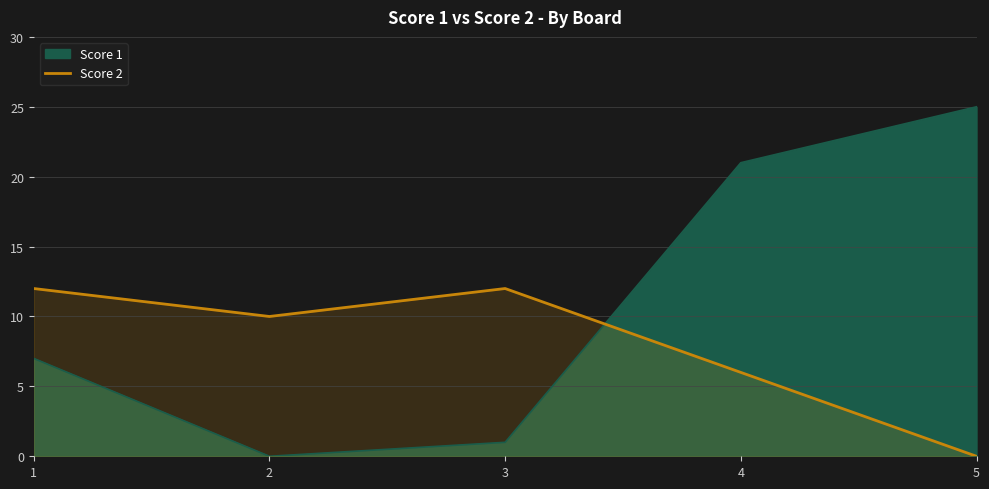

Rank the categories by value from highest to lowest.

1, 3, 2, 4, 5